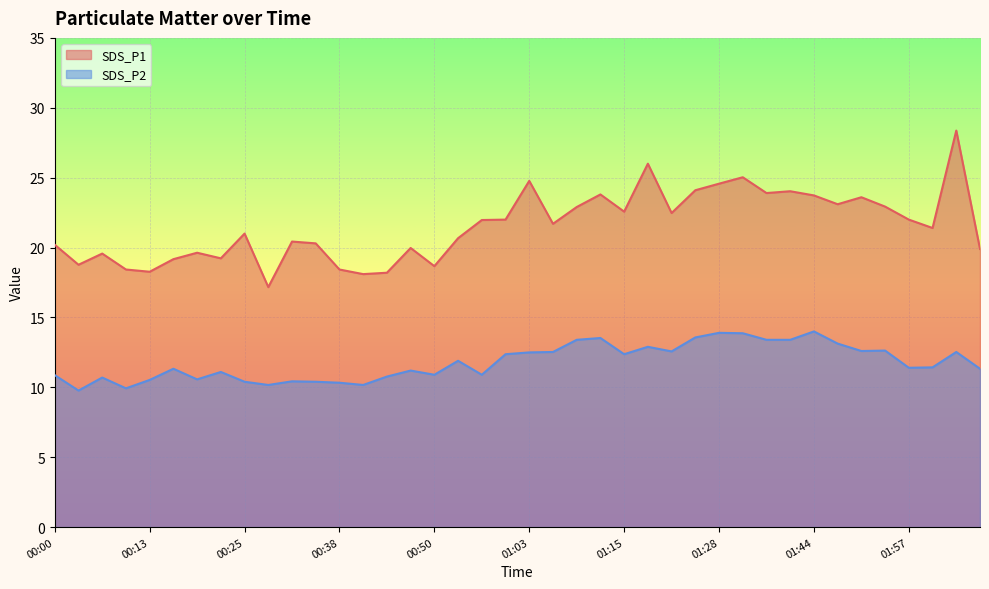

Where does the SDS_P2 series first go above 11?

00:16